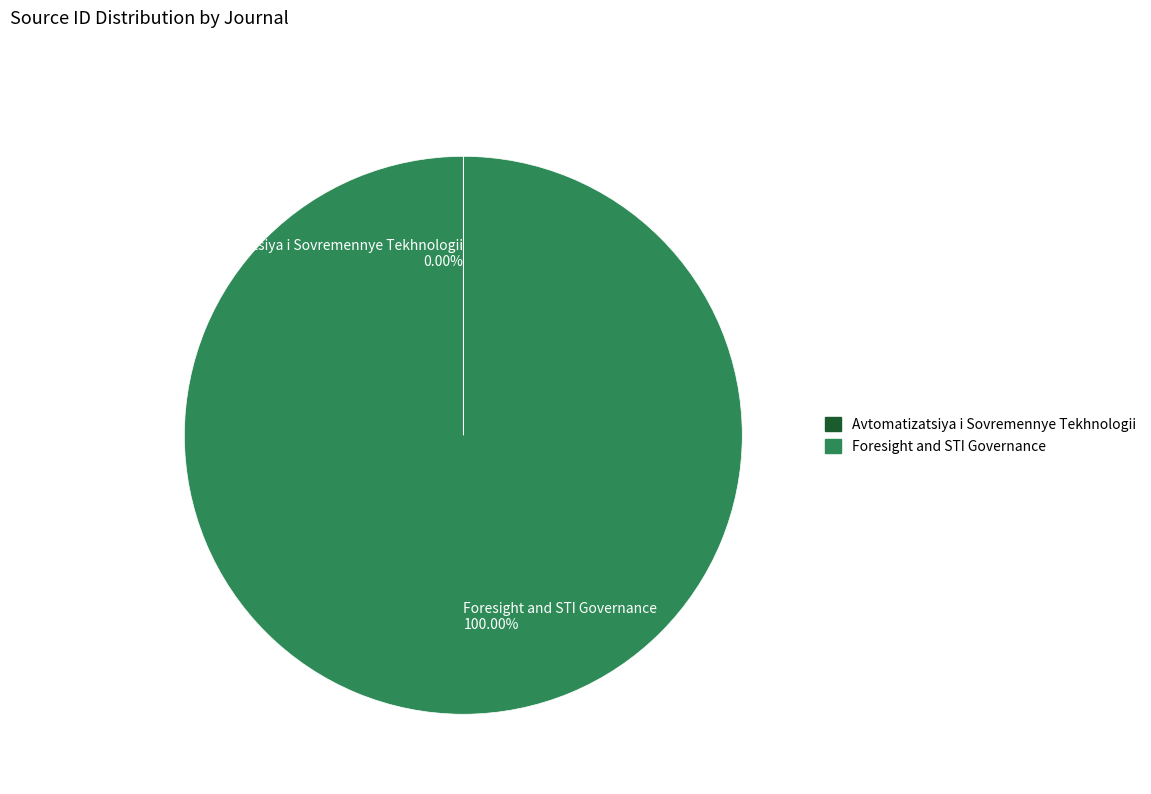

Is there any slice that represents more than half of the pie?

Yes